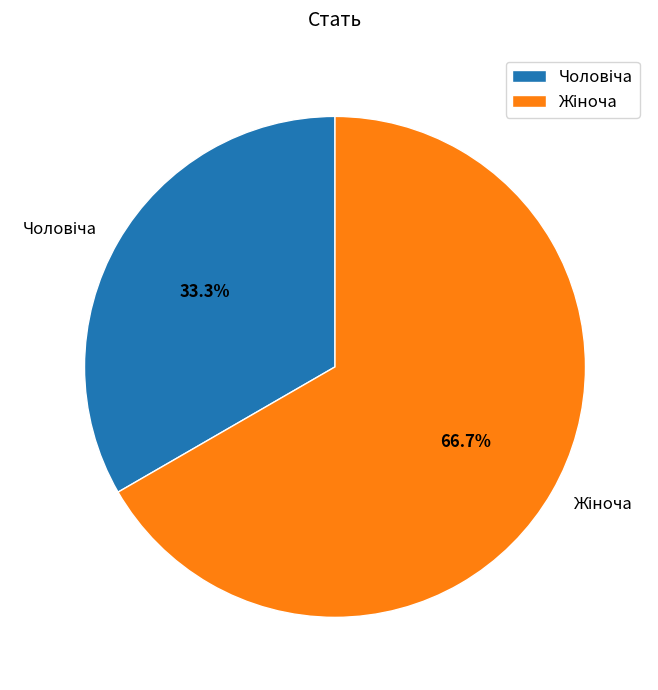

Does any single category account for the majority?

Yes